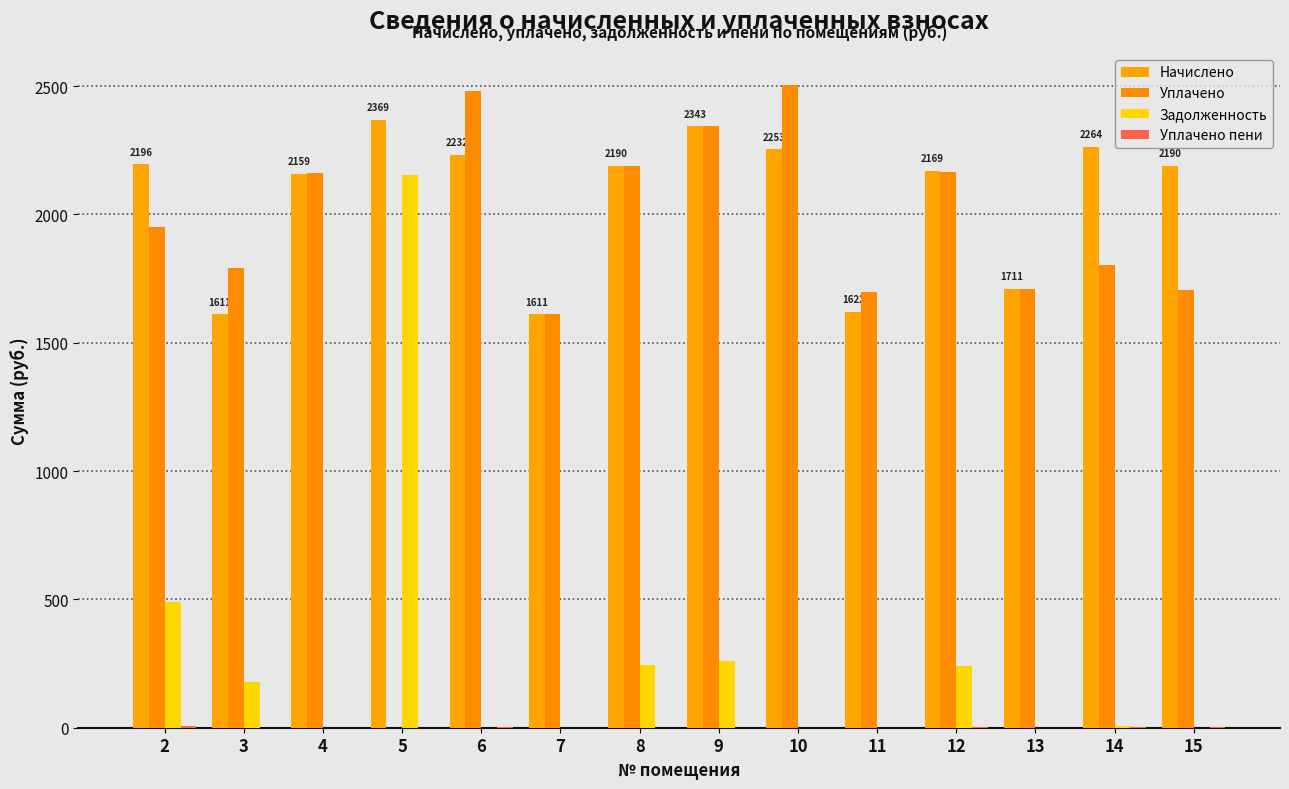

Are the bars grouped side by side (vs. stacked)?

Yes